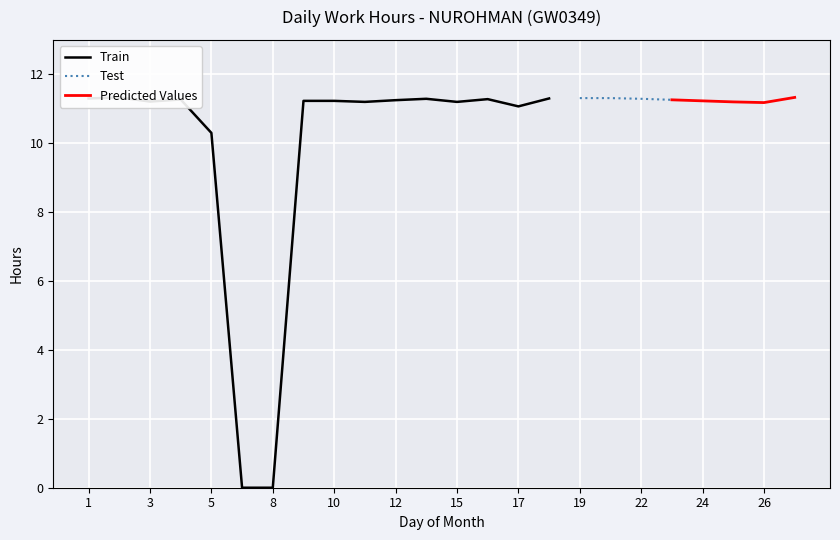

The value of Test at 19 is 11.3. True or false?

True